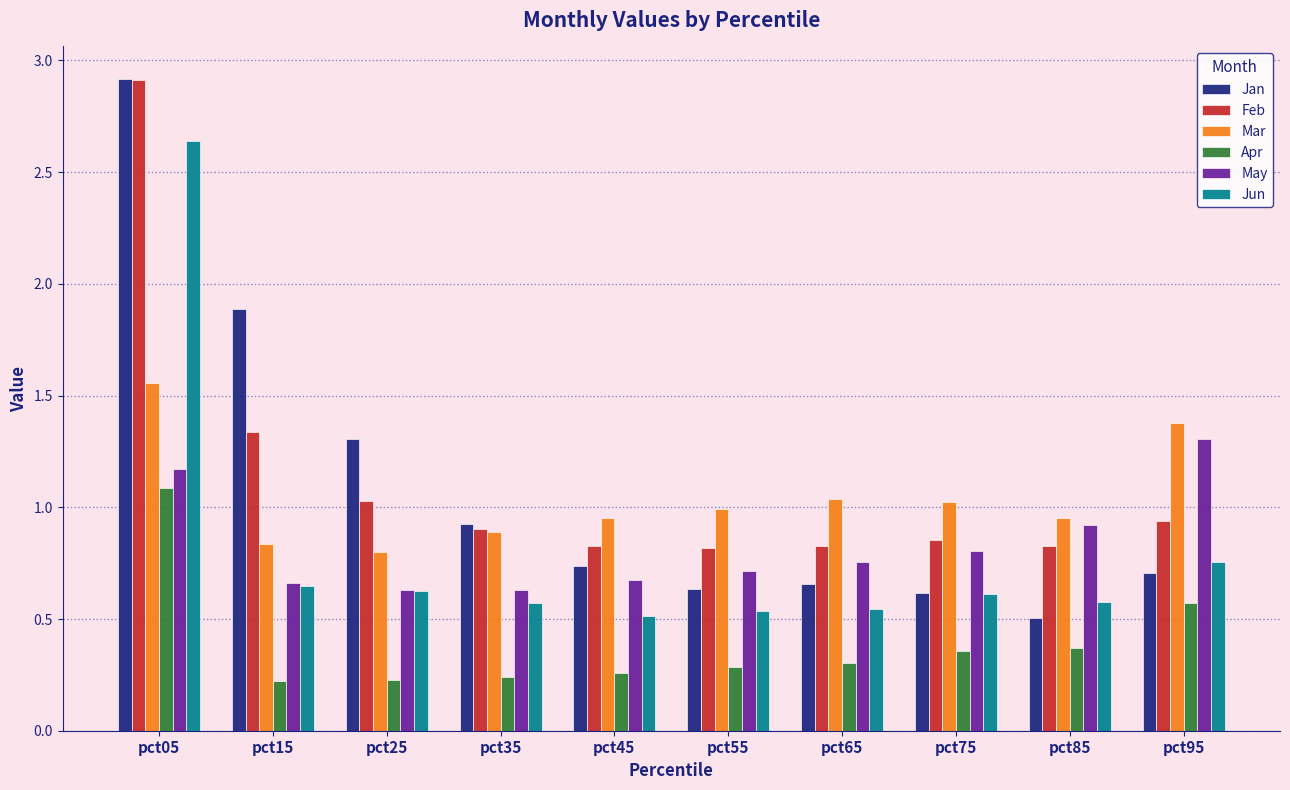

At which label does Jan reach its peak?

pct05